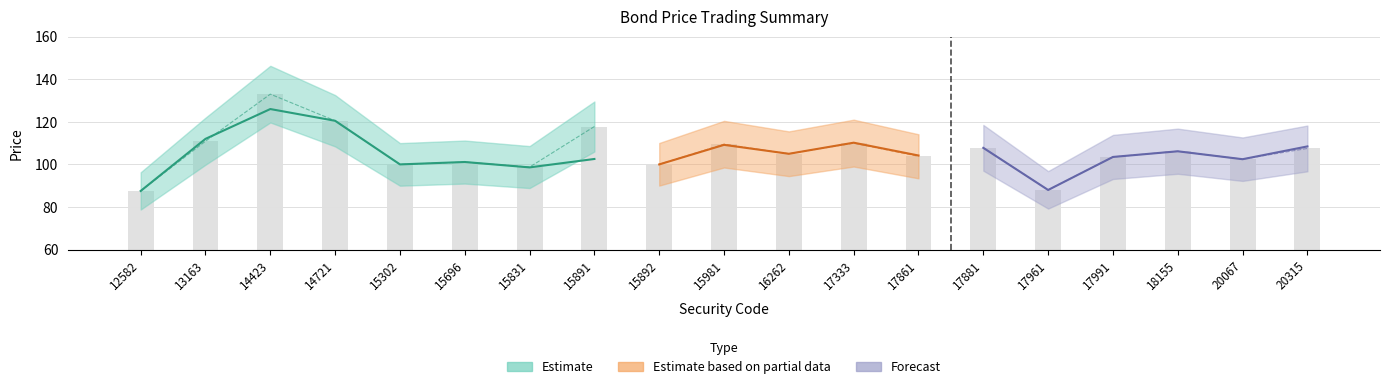

Rank the categories by ref_price value from highest to lowest.

14423, 14721, 15891, 13163, 17333, 15981, 17881, 20315, 18155, 16262, 17861, 17991, 20067, 15696, 15892, 15302, 15831, 17961, 12582